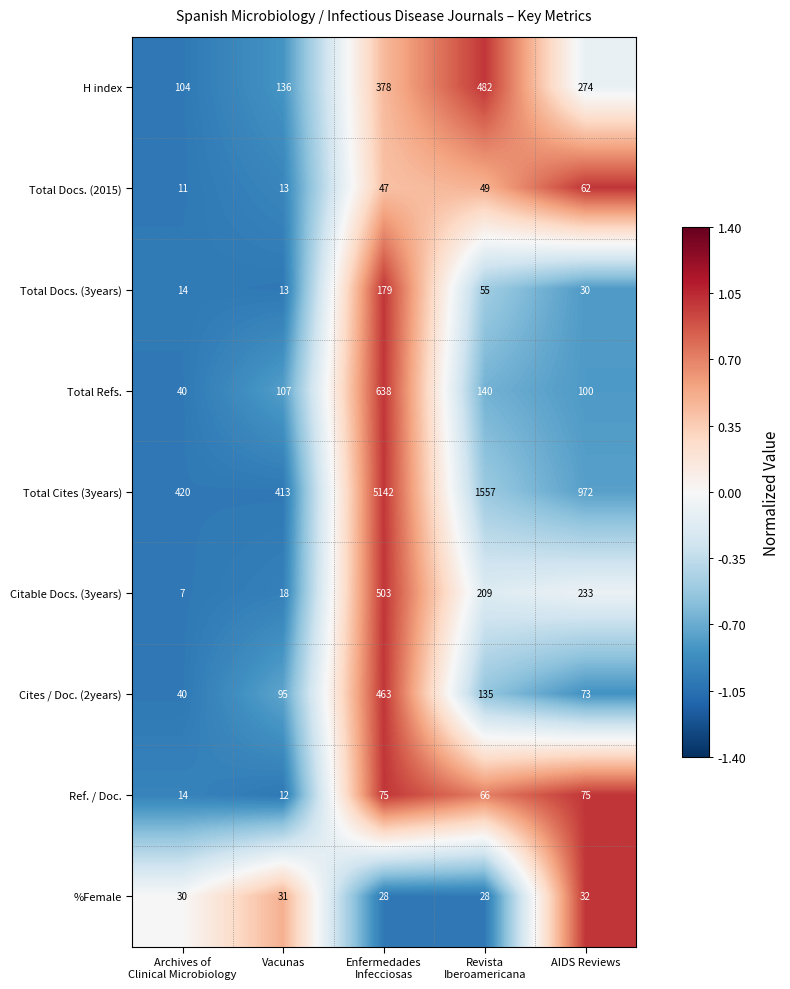

Rank the series by their maximum value, from highest to lowest.

Total Cites (3years), Total Refs., Citable Docs. (3years), H index, Cites / Doc. (2years), Total Docs. (3years), Ref. / Doc., Total Docs. (2015), %Female